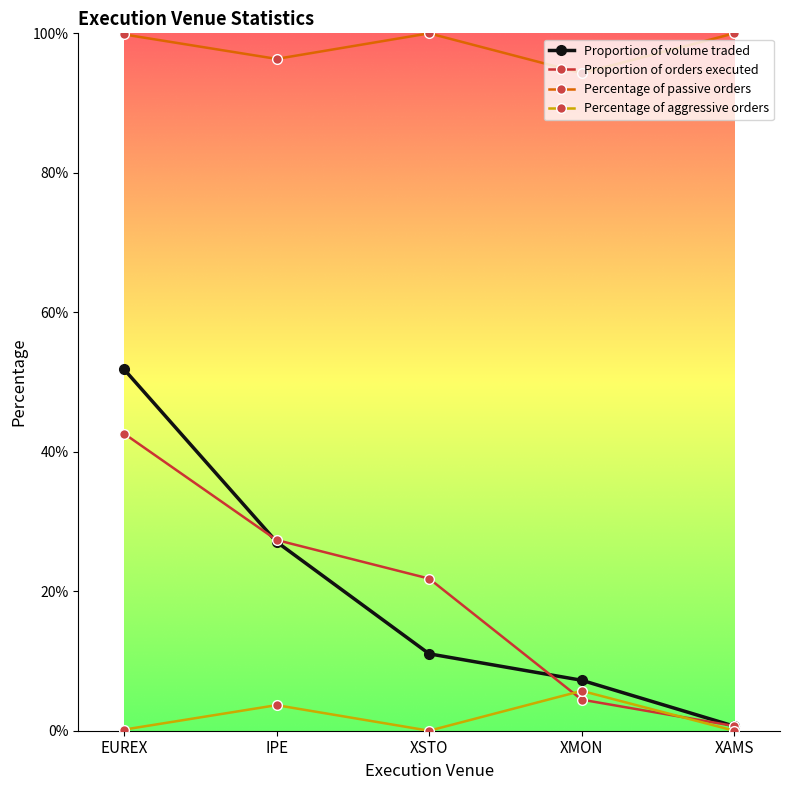

Is it true that Proportion of volume traded equals 80.5 at EUREX?

False